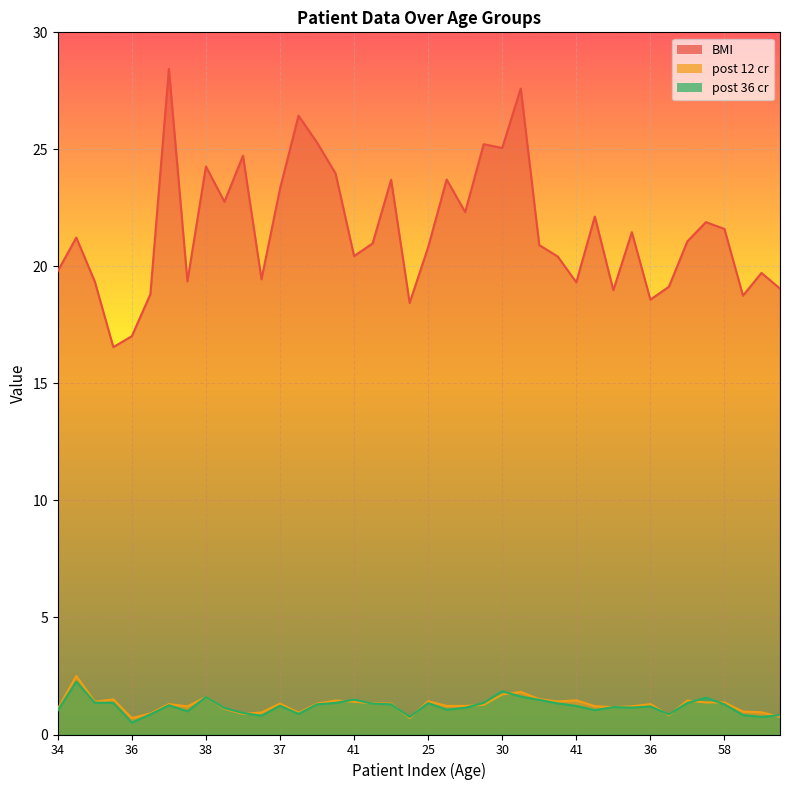

What are all the series names shown in the legend?

BMI, post 12 cr, post 36 cr